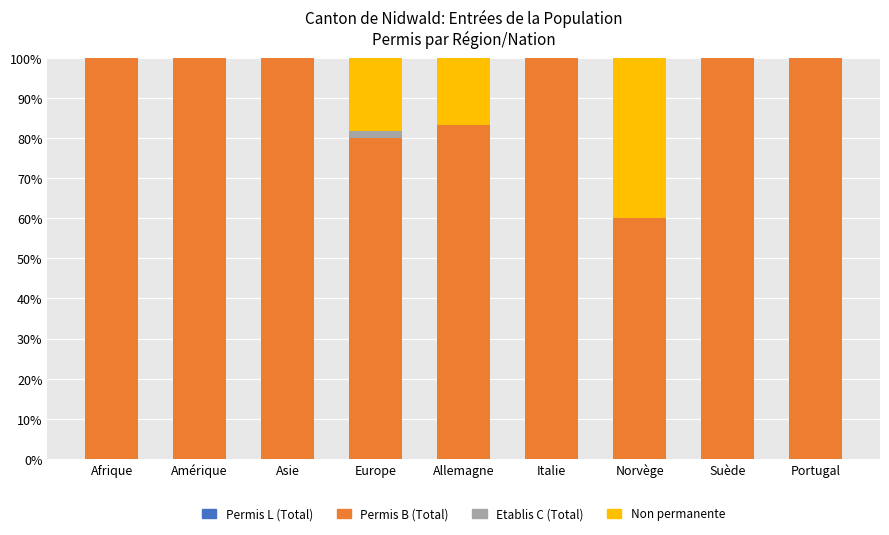

How many categories are shown in the chart?

9